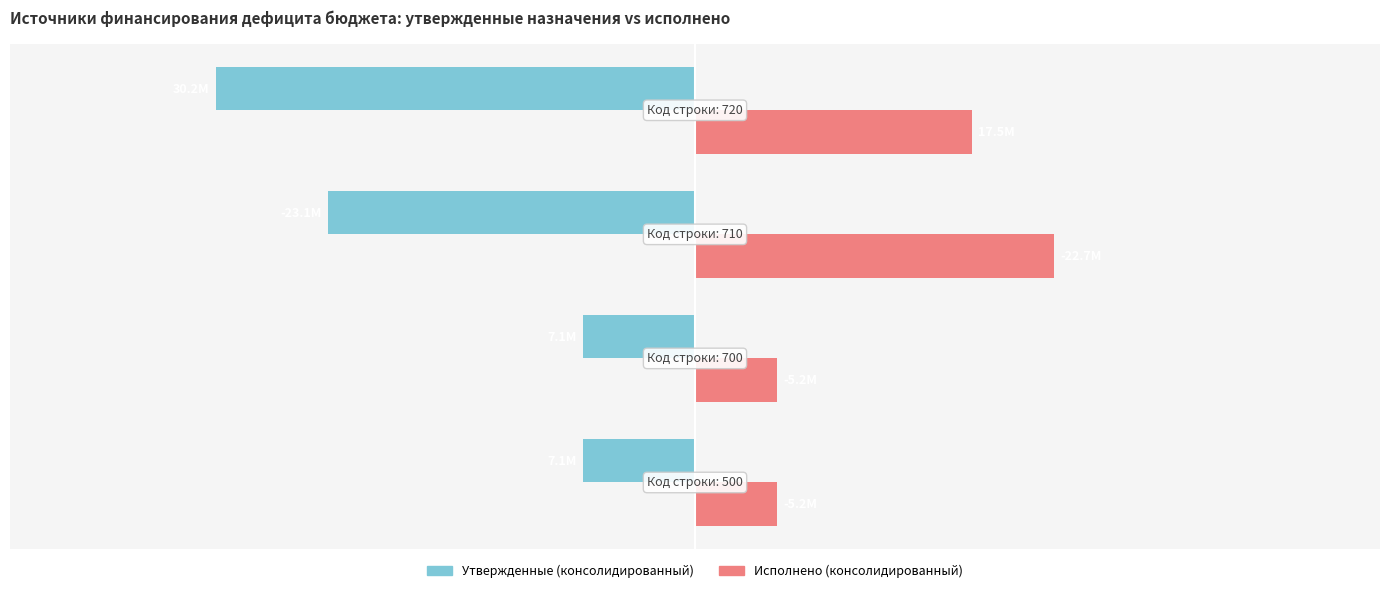

What are all the series names shown in the legend?

Утвержденные (консолидированный), Исполнено (консолидированный)